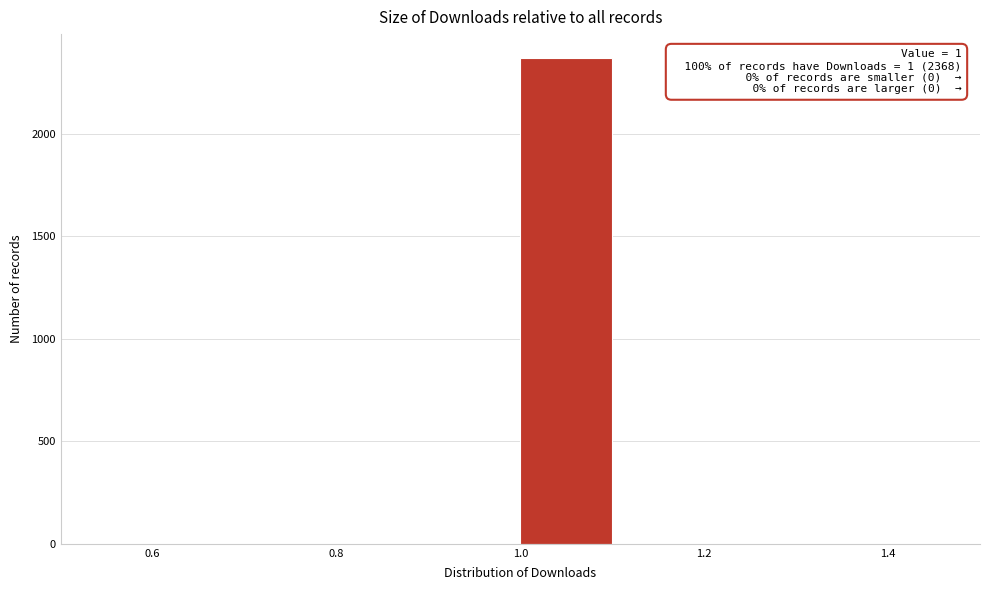

Which range on the x-axis has the tallest bar?

1.0 to 1.1